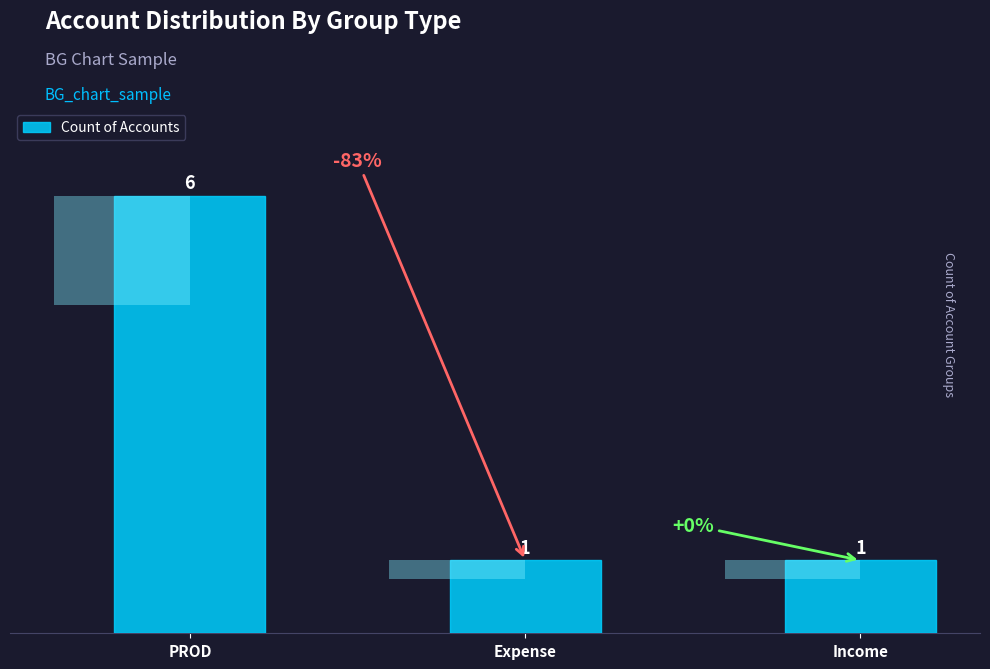

Rank the categories by value from lowest to highest.

Expense, Income, PROD